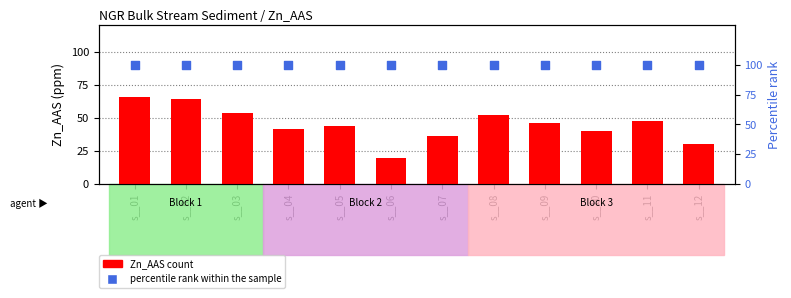

At which category is the sum across all series the highest?

s__01